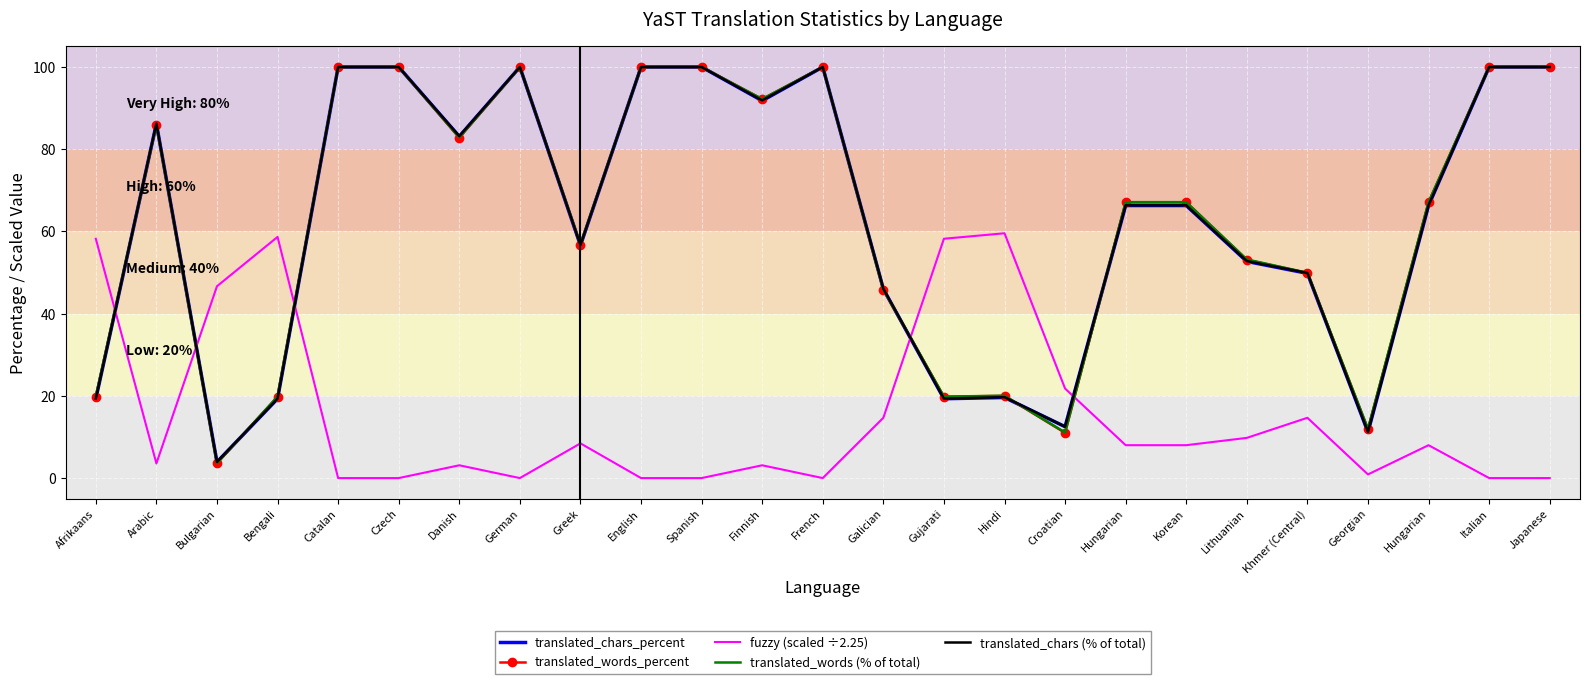

What are all the series names shown in the legend?

translated_chars_percent, translated_words_percent, fuzzy (scaled ÷2.25), translated_words (% of total), translated_chars (% of total)